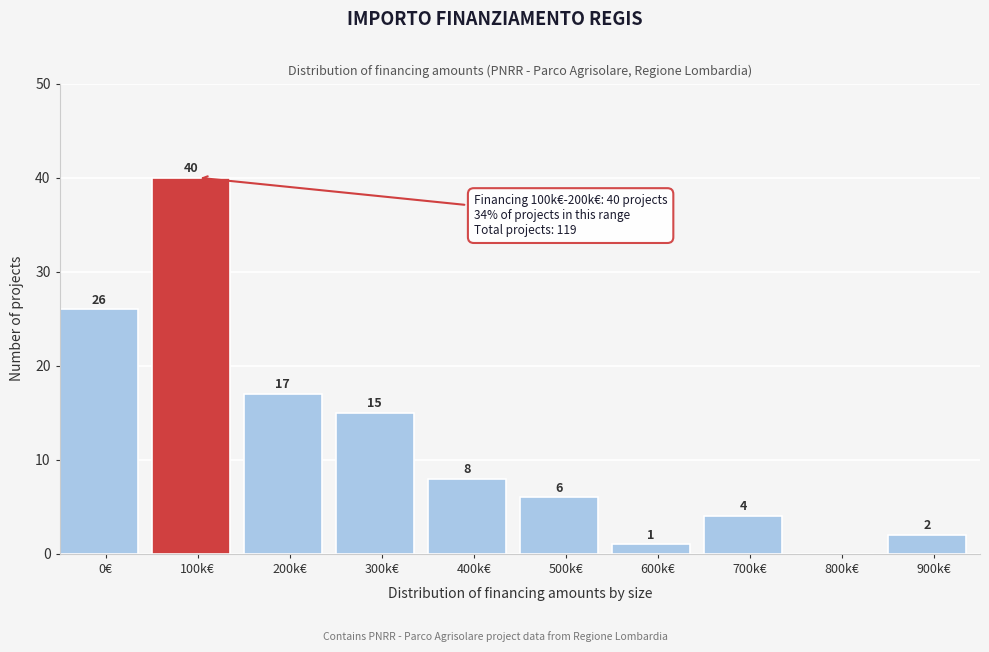

Reading left to right, extract all data points from this chart.

0€=26	100k€=40	200k€=17	300k€=15	400k€=8	500k€=6	600k€=1	700k€=4	800k€=0	900k€=2